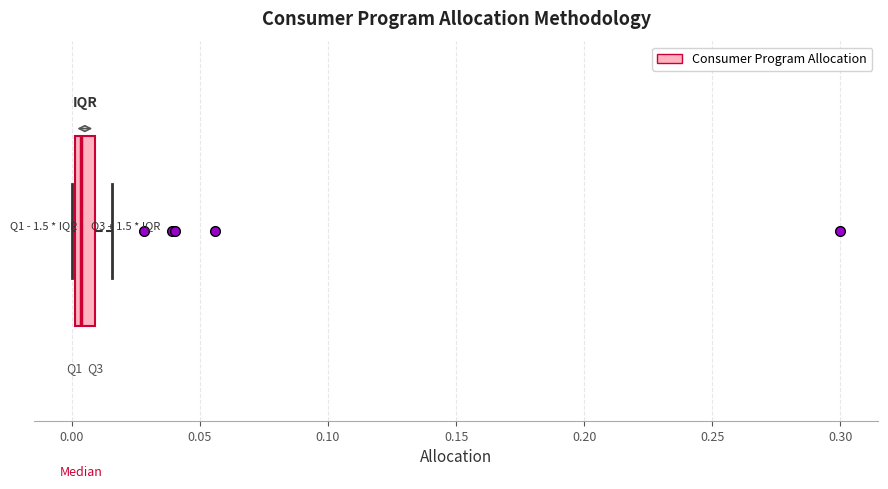

Where is the right edge of the box on the x-axis? The values are not printed on the chart, so give them approximately, as read against the axis.

0.010